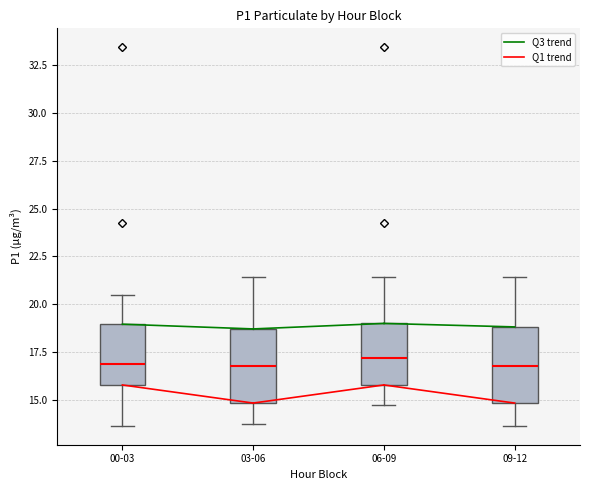

Where does the upper whisker of the box for 09-12 end on the y-axis? The values are not printed on the chart, so give them approximately, as read against the axis.

21.5